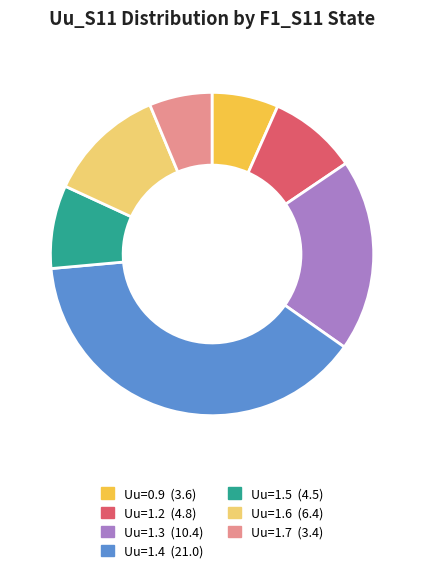

Is there a majority slice in this chart?

No